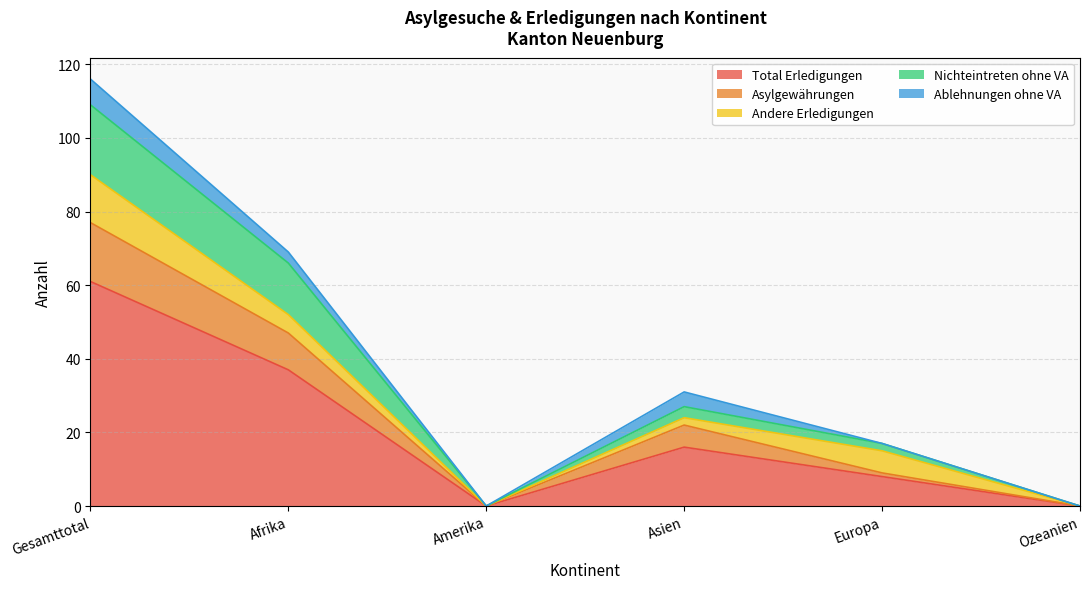

What is the maximum value for Total Erledigungen?

61